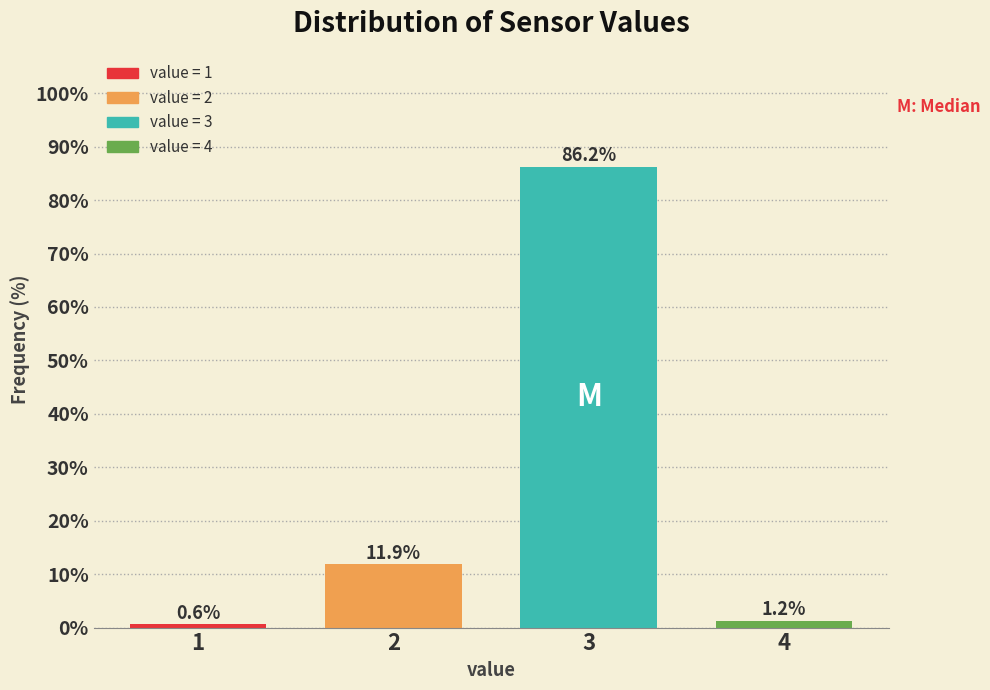

The value at 3 is 42.9. True or false?

False